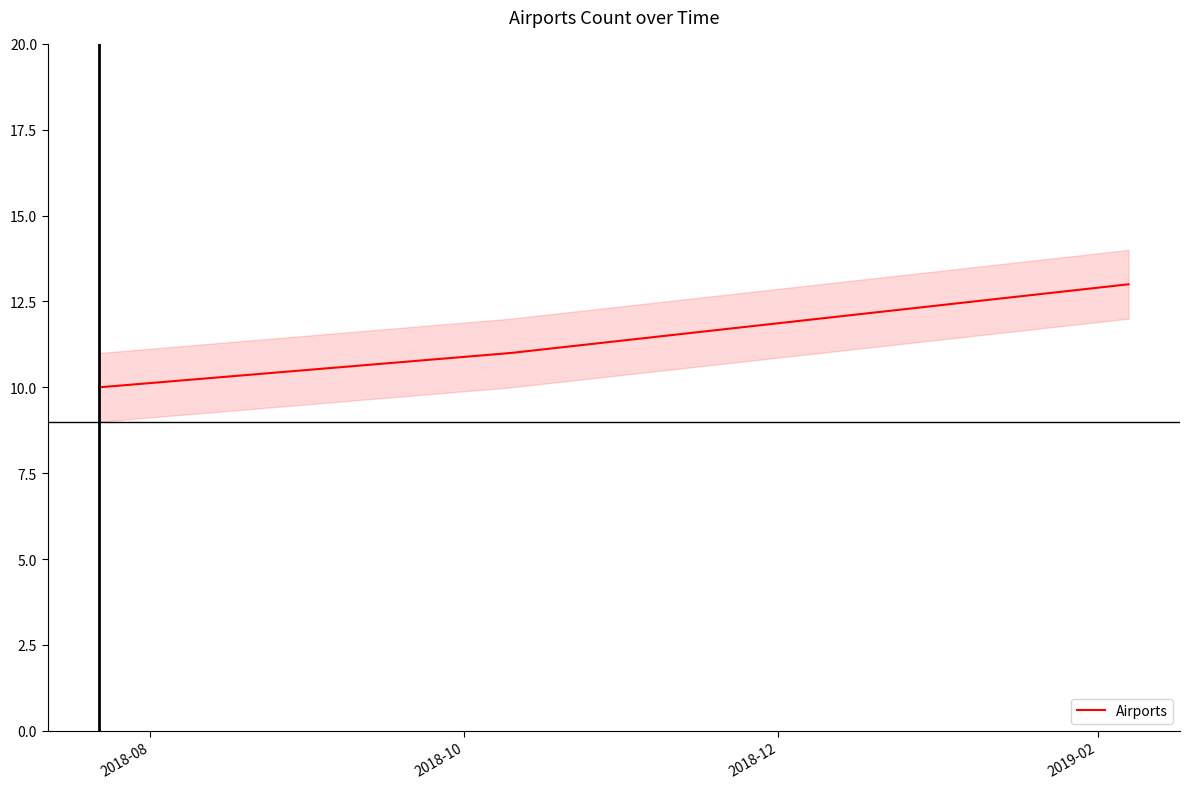

How many lines are shown in the chart?

1